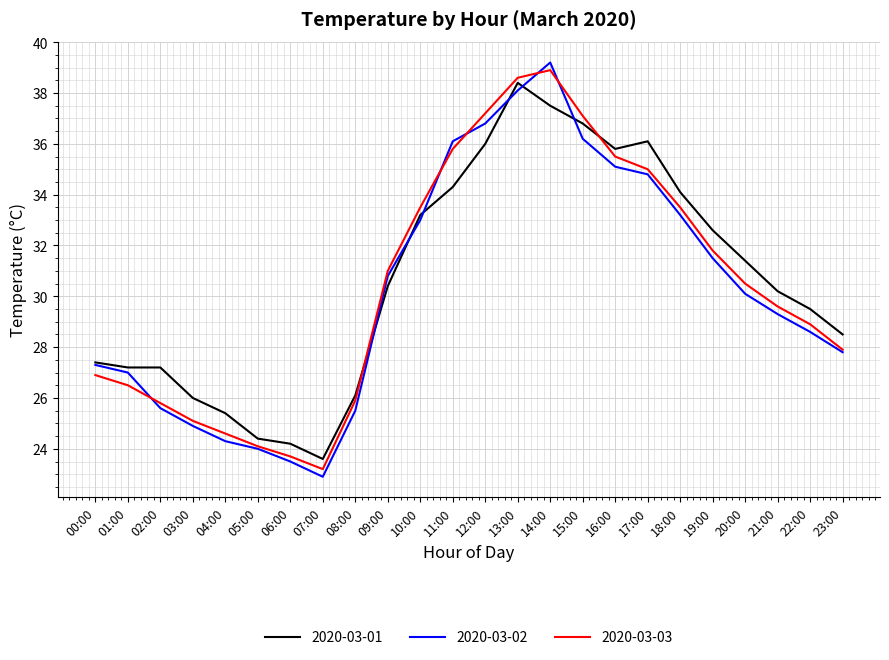

Reading left to right, list all the values displayed in this chart.

2020-03-01: 00:00=27.4	01:00=27.2	02:00=27.2	03:00=26.0	04:00=25.4	05:00=24.4	06:00=24.2	07:00=23.6	08:00=26.1	09:00=30.4	10:00=33.2	11:00=34.3	12:00=36.0	13:00=38.4	14:00=37.5	15:00=36.8	16:00=35.8	17:00=36.1	18:00=34.1	19:00=32.6	20:00=31.4	21:00=30.2	22:00=29.5	23:00=28.5
2020-03-02: 00:00=27.3	01:00=27.0	02:00=25.6	03:00=24.9	04:00=24.3	05:00=24.0	06:00=23.5	07:00=22.9	08:00=25.5	09:00=30.8	10:00=33.0	11:00=36.1	12:00=36.8	13:00=38.1	14:00=39.2	15:00=36.2	16:00=35.1	17:00=34.8	18:00=33.2	19:00=31.5	20:00=30.1	21:00=29.3	22:00=28.6	23:00=27.8
2020-03-03: 00:00=26.9	01:00=26.5	02:00=25.8	03:00=25.1	04:00=24.6	05:00=24.1	06:00=23.7	07:00=23.2	08:00=25.9	09:00=31.0	10:00=33.5	11:00=35.8	12:00=37.2	13:00=38.6	14:00=38.9	15:00=37.1	16:00=35.5	17:00=35.0	18:00=33.5	19:00=31.8	20:00=30.5	21:00=29.6	22:00=28.9	23:00=27.9